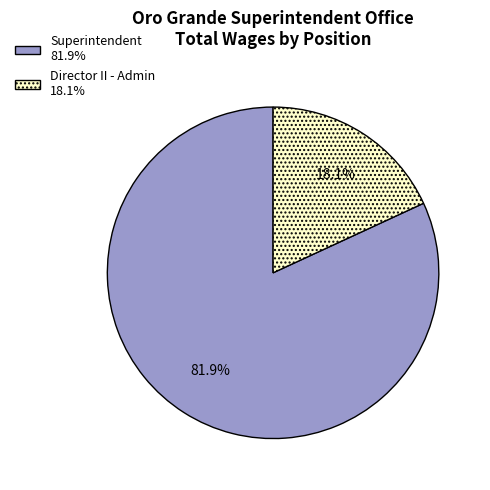

Rank the categories by value from highest to lowest.

Superintendent, Director II - Admin